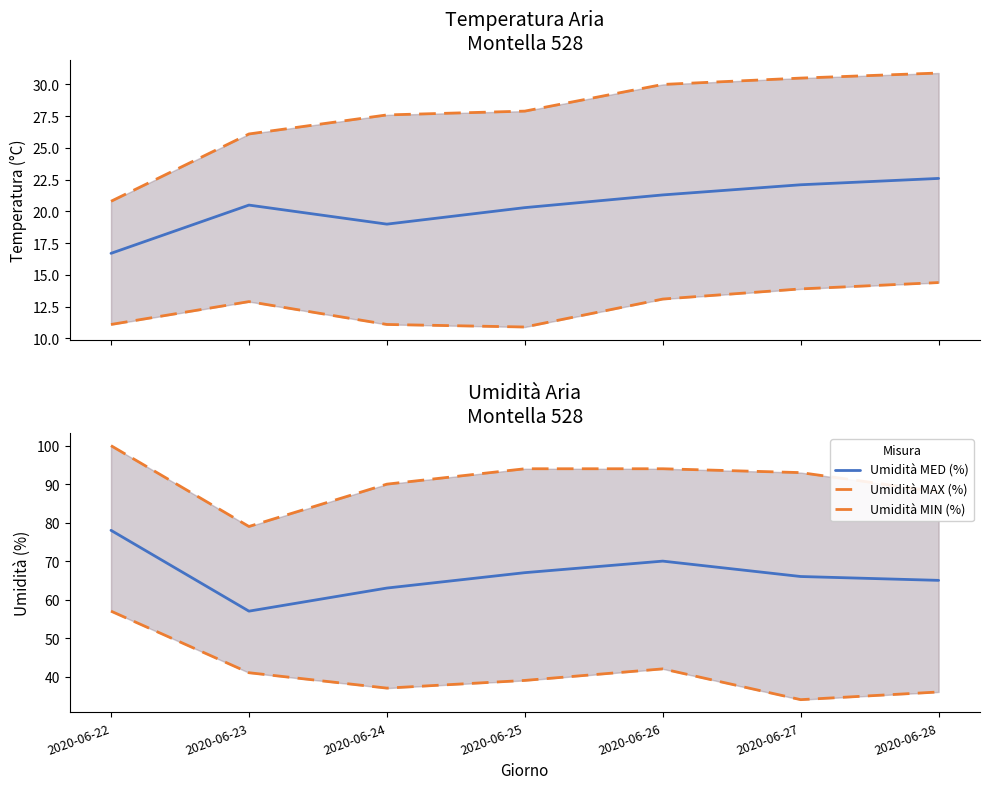

What is the value of the Umidità MAX (%) point at the 1st from the left?

100.0